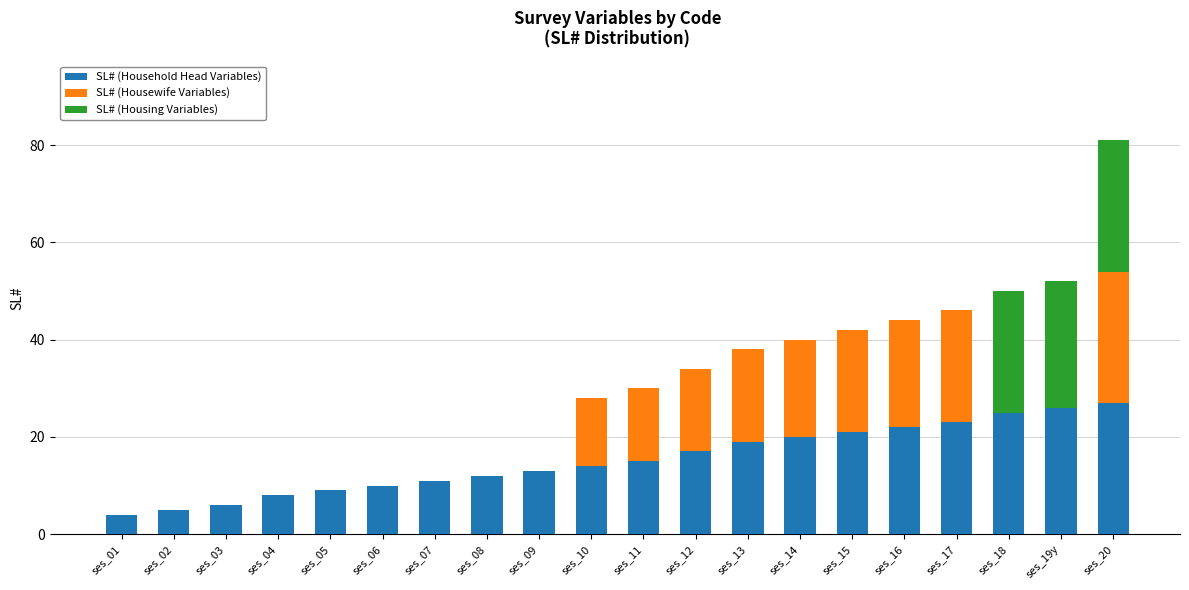

At which category is the sum across all series the highest?

ses_20